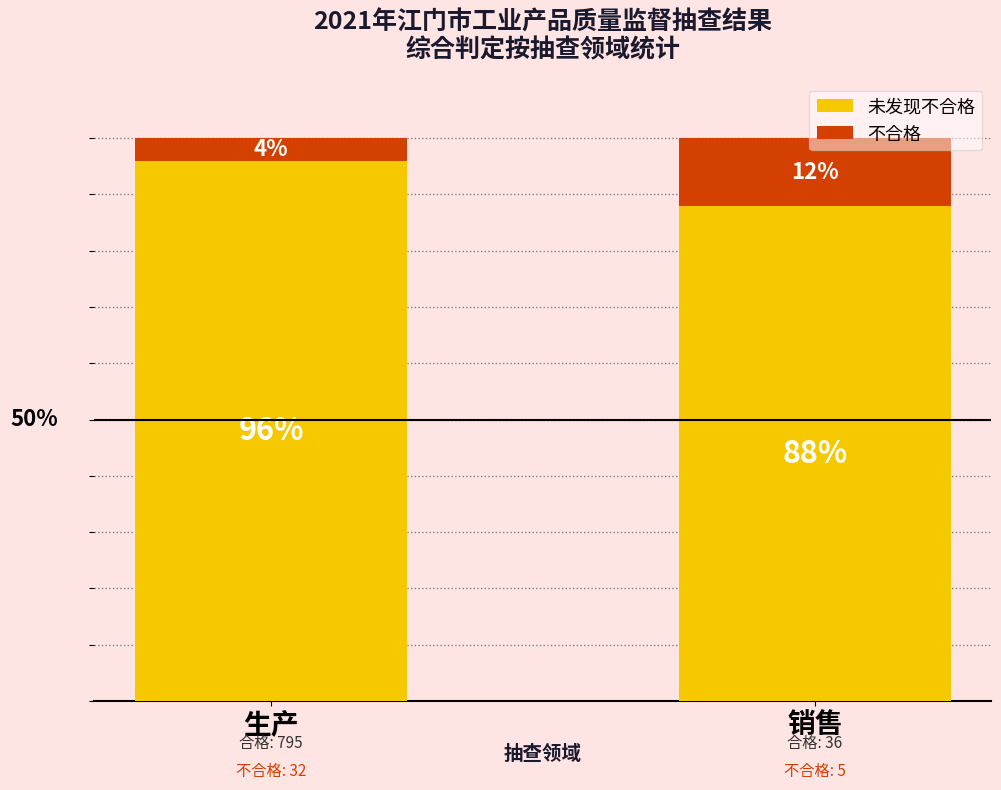

True or false: 未发现不合格 has a value of 27 at 销售.

False